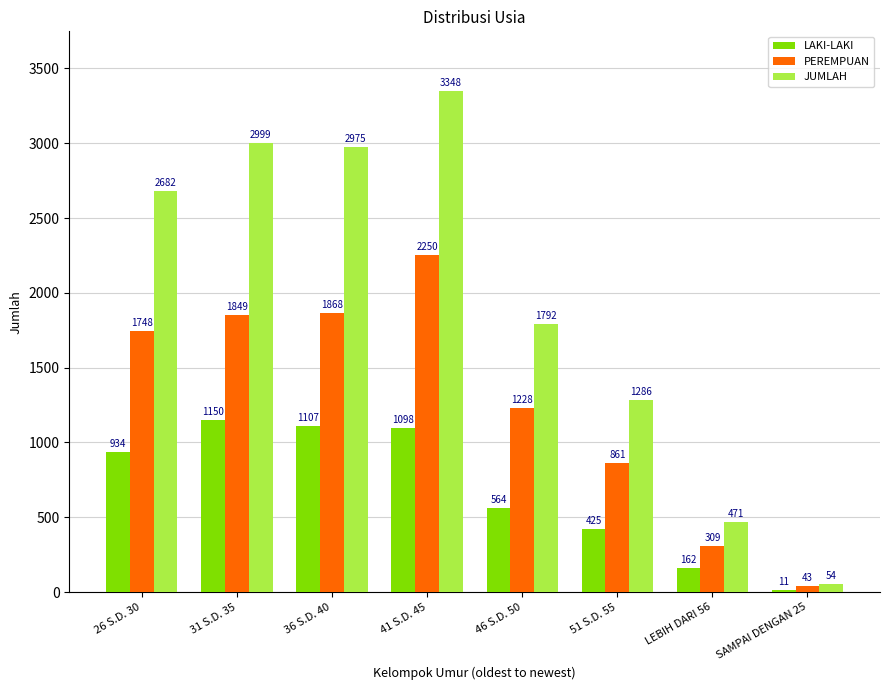

Which series has the largest total across all categories?

JUMLAH